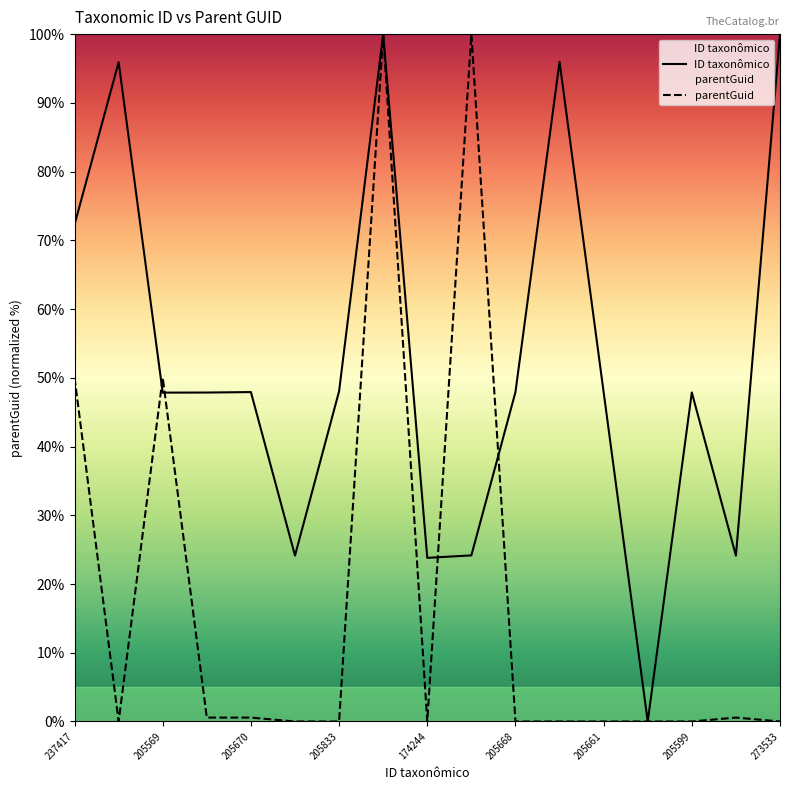

How many values in the Pseudagapostemon (Pseudagapostemon) series are below 47?

5